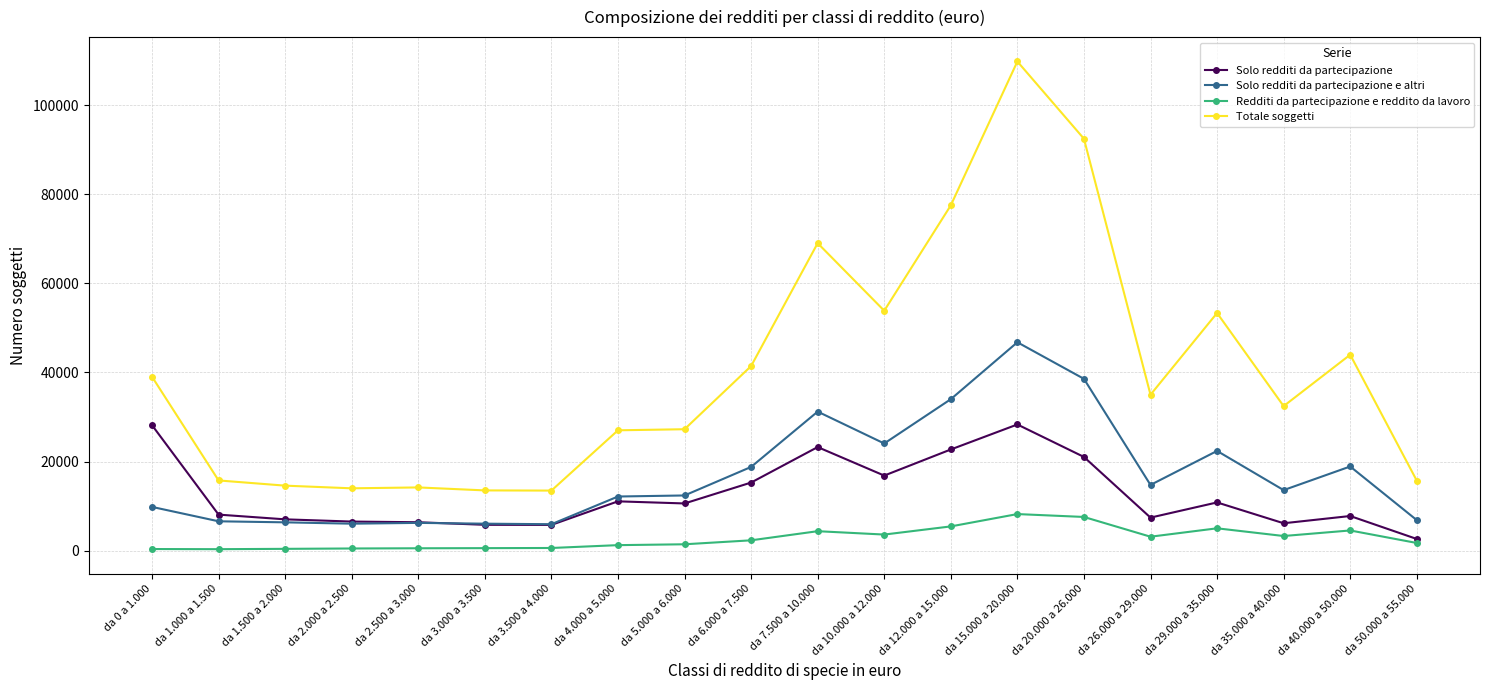

In Totale soggetti, how many points are higher than both neighbors (excluding endpoints)?

5